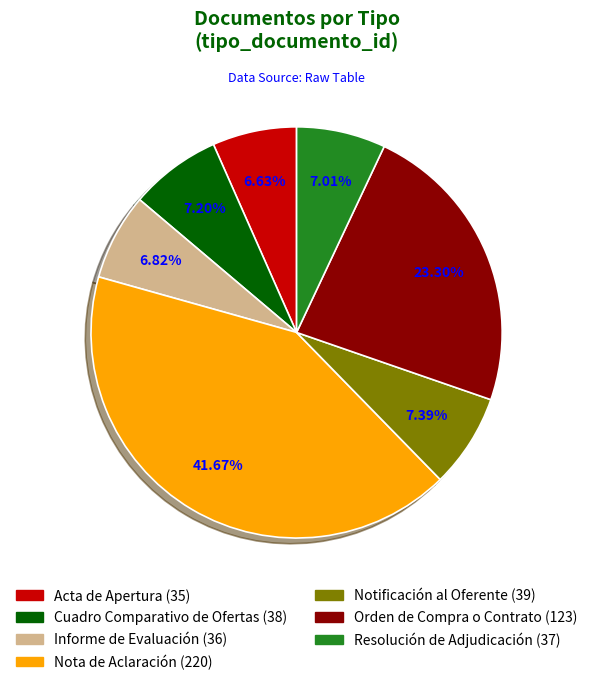

Which category has the biggest portion of the pie?

Nota de Aclaración